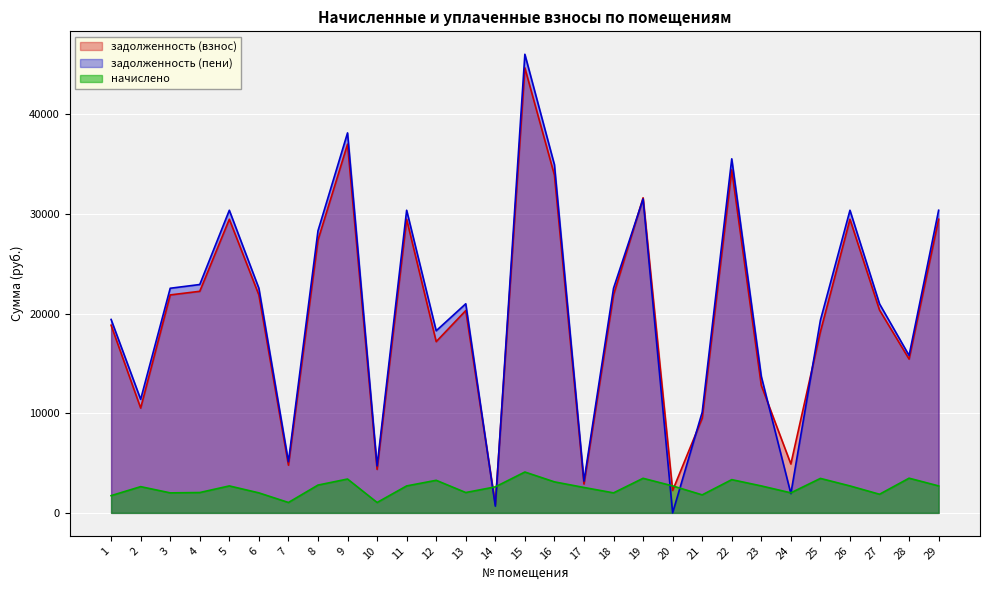

What is the difference between the second highest and minimum values in the задолженность (пени) series?

38133.3